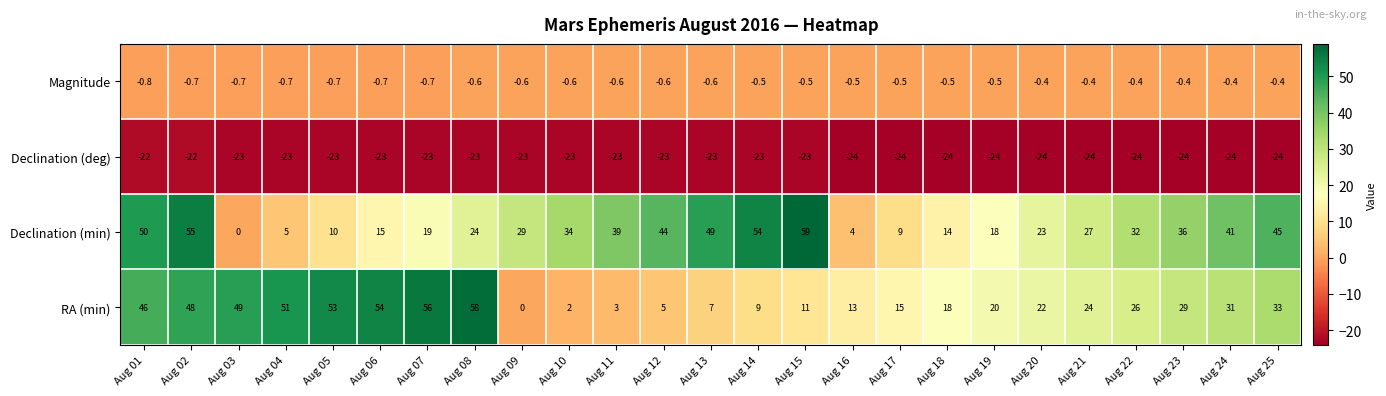

Which series has the largest range (max minus min)?

Declination (min)